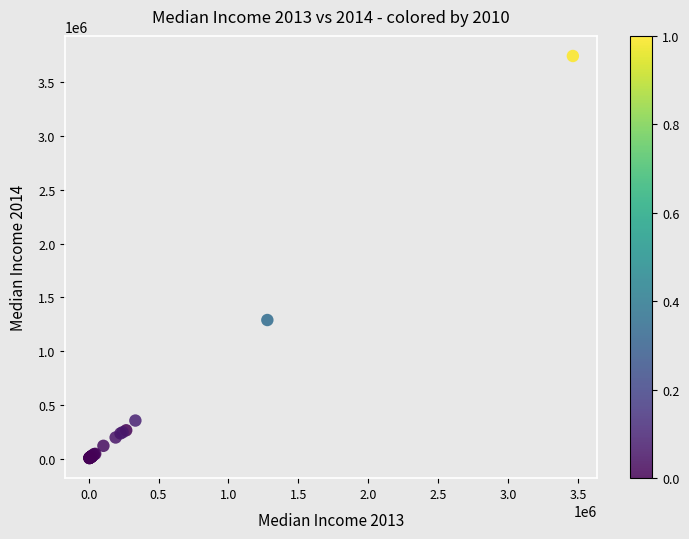

What Y value in the scatter plot is closest to 1874937?

1289280